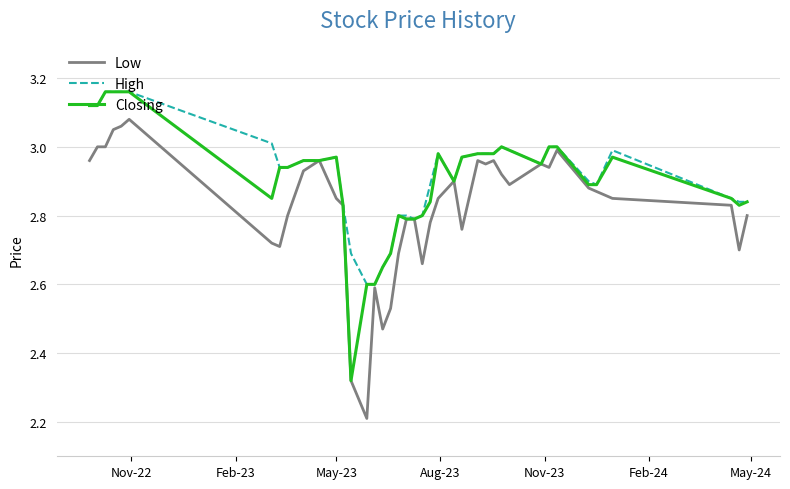

What is the smallest value displayed?

2.2